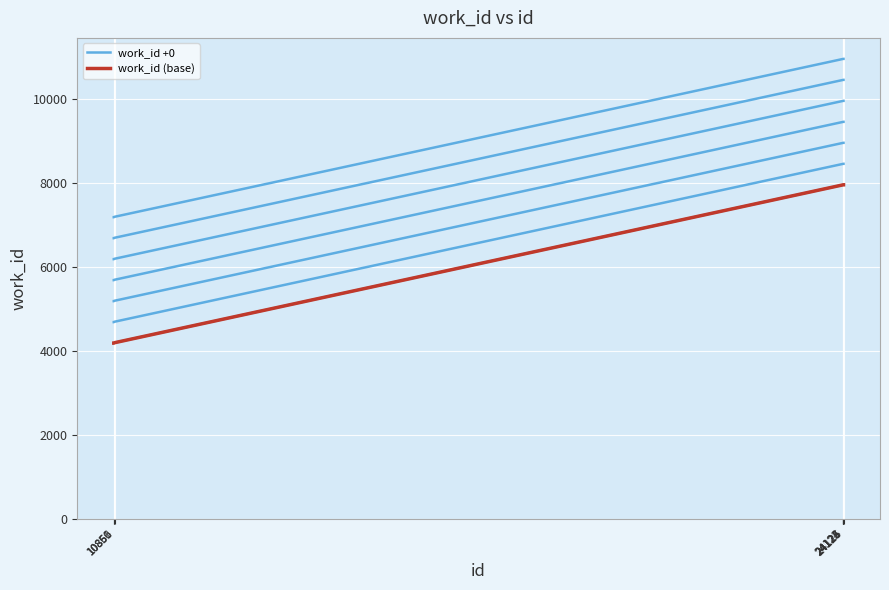

True or false: work_id (base) and work_id +0 cross at least once.

False